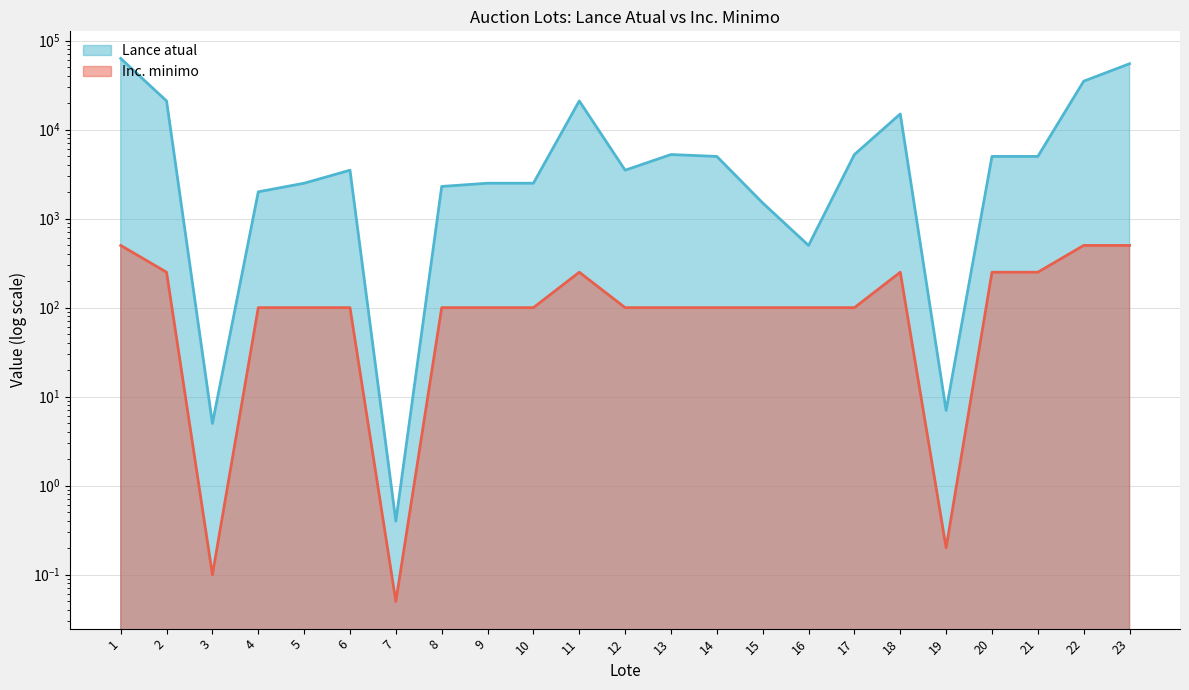

Rank the series by their maximum value, from lowest to highest.

Inc. minimo, Lance atual